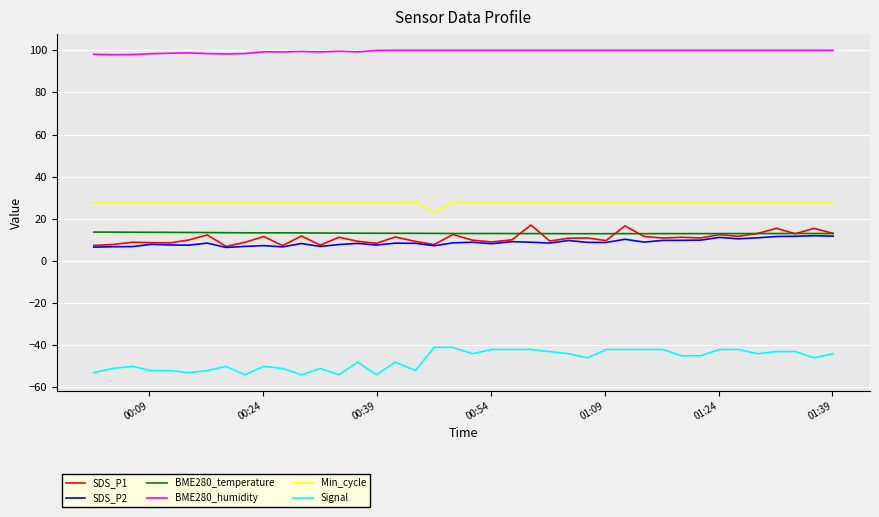

What are all the series names shown in the legend?

SDS_P1, SDS_P2, BME280_temperature, BME280_humidity, Min_cycle, Signal